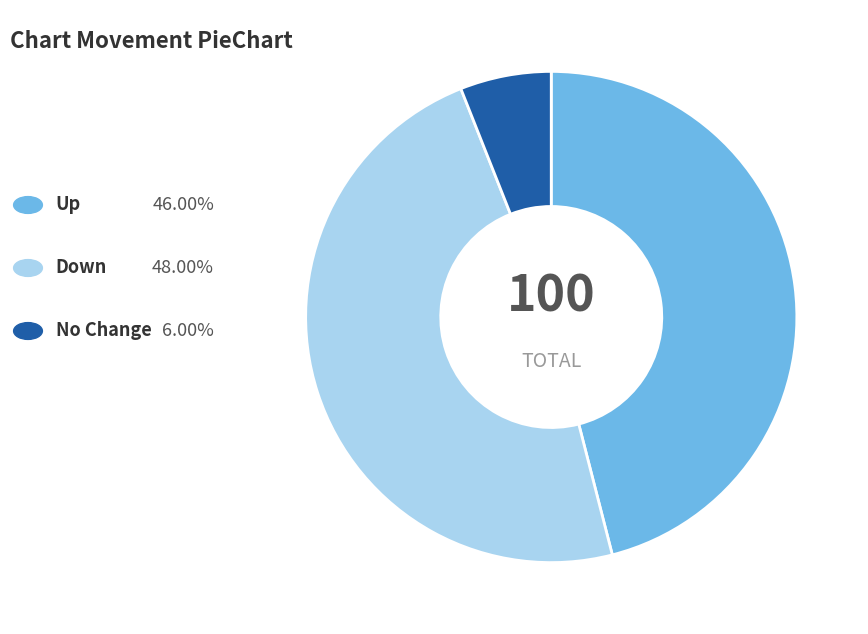

Is there a majority slice in this chart?

No